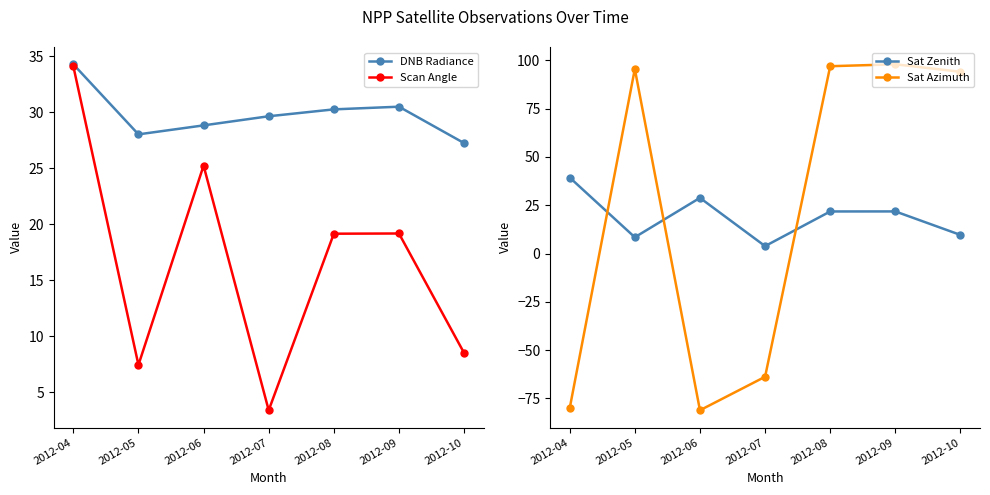

What is the difference between the maximum and minimum values in the Sat Azimuth series?

179.1